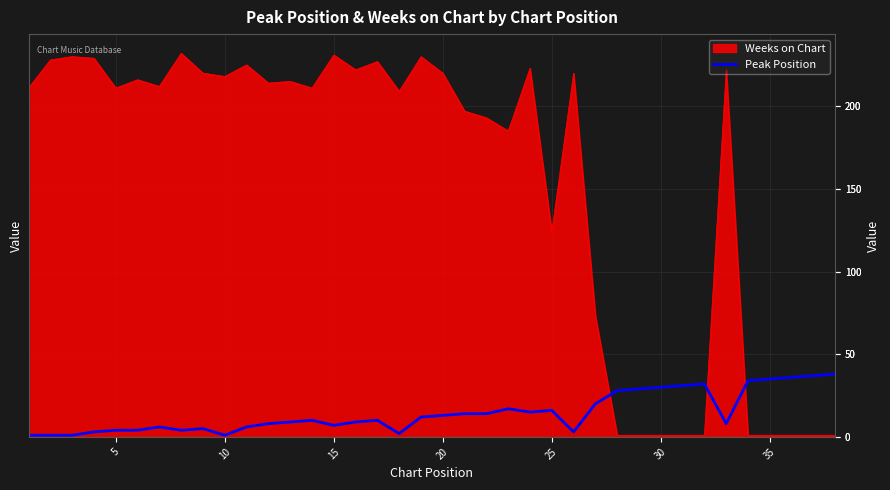

What is the difference between the maximum and minimum values in the Weeks on Chart series?

231